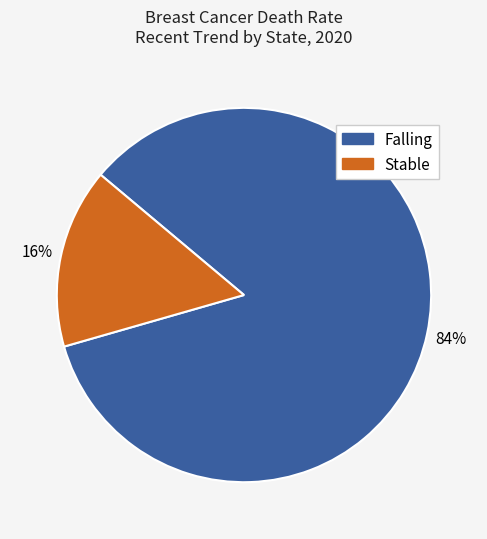

Combined, do Falling and Stable account for over 50%?

Yes